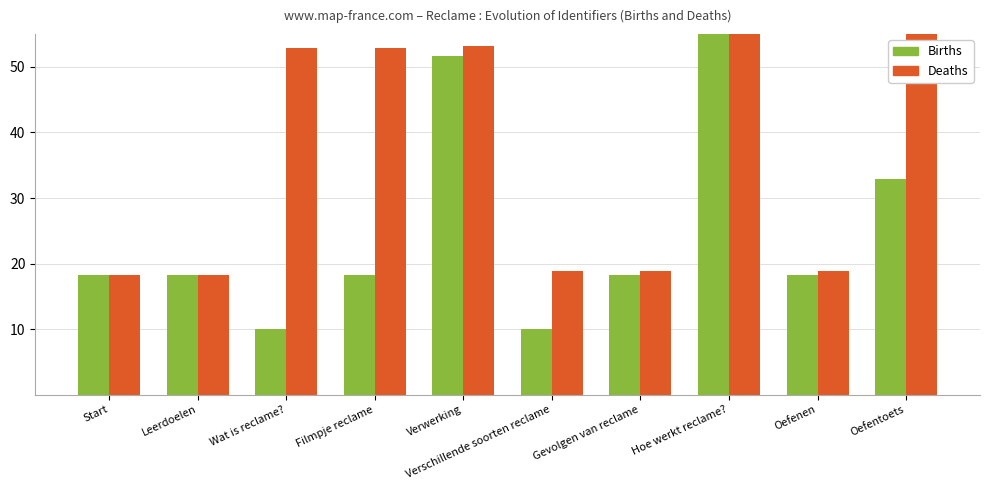

The Deaths series shows 18.2 at Start. True or false?

True